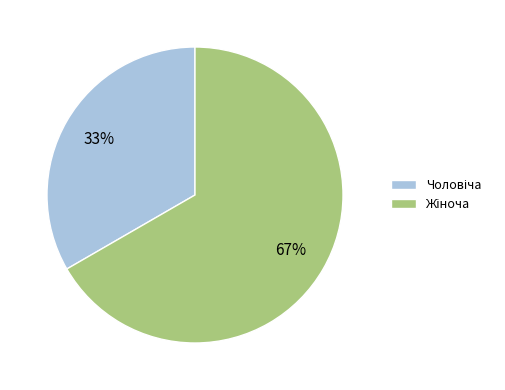

To the nearest percent, what is the average slice percentage?

50%